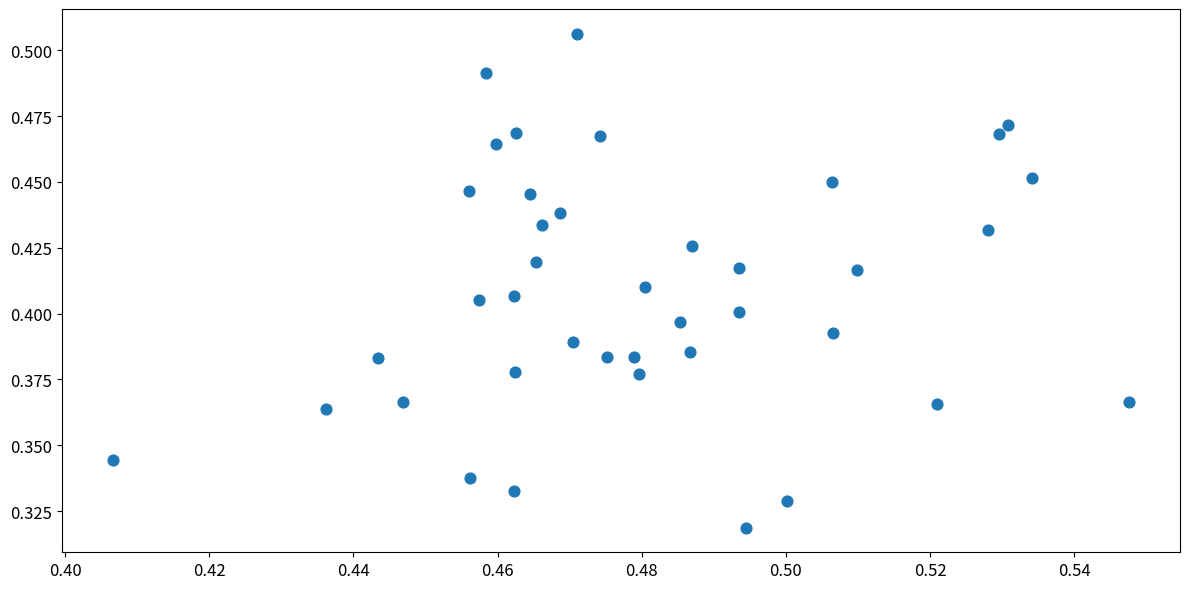

How many data points are displayed?

40